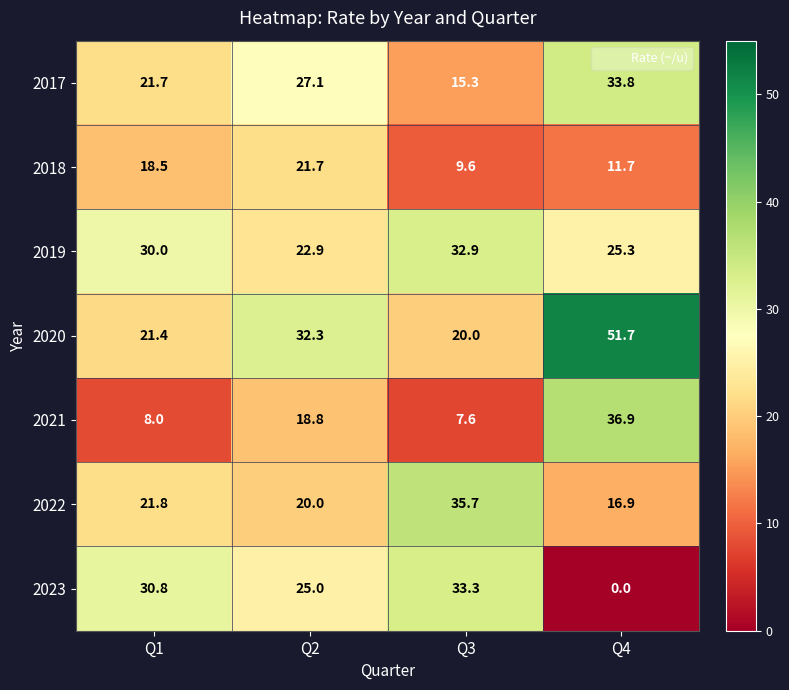

Which label corresponds to the largest value in the chart?

Q4